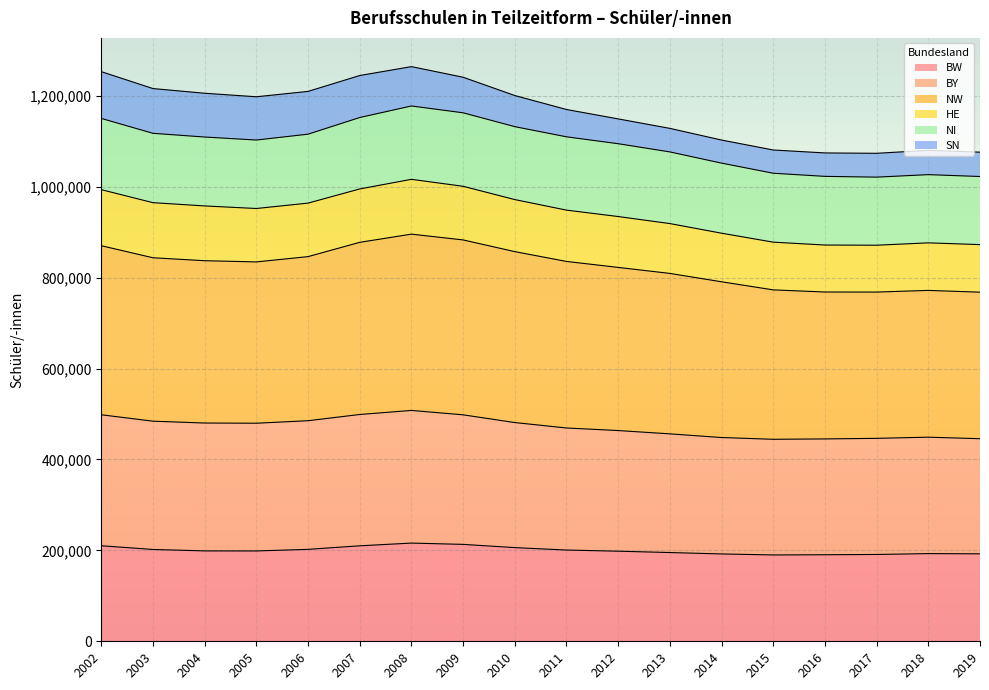

Which series has the widest spread of values?

NW